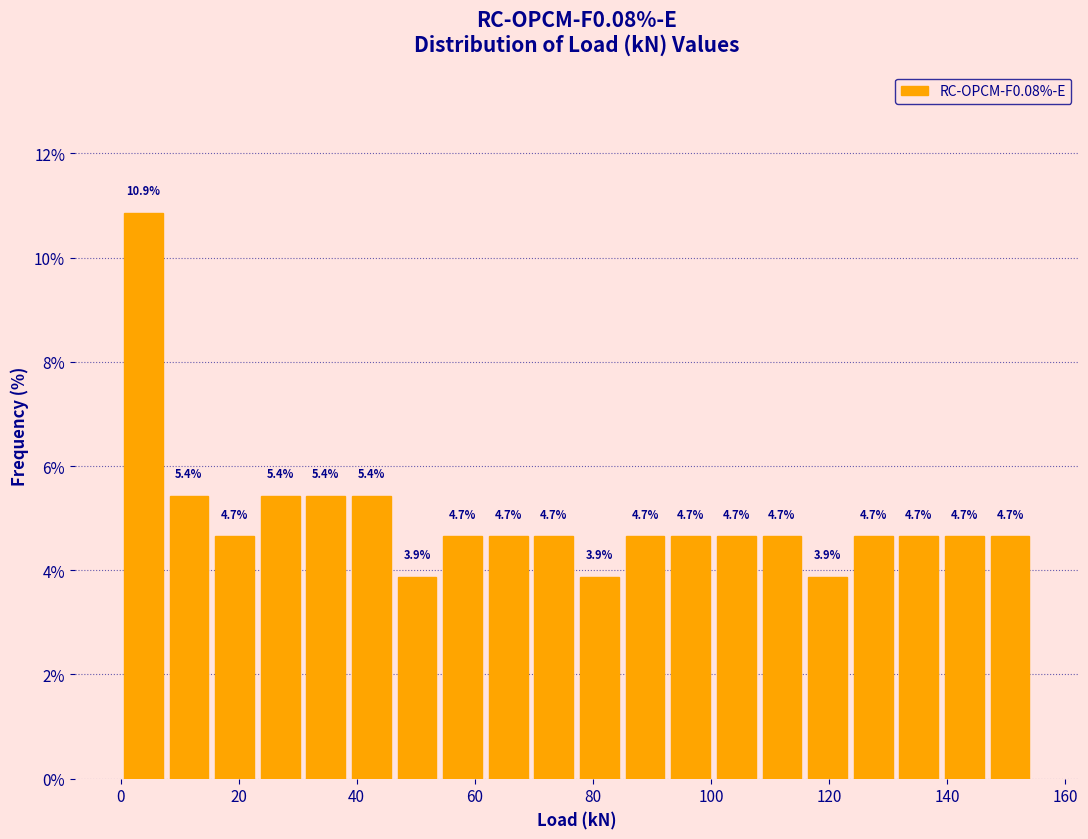

Read against the x-axis, roughly where is the centre of the tallest bar?

4